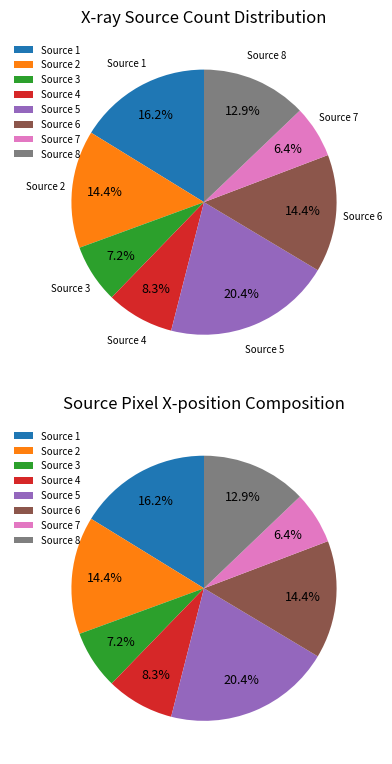

Which category has the biggest portion of the pie?

5